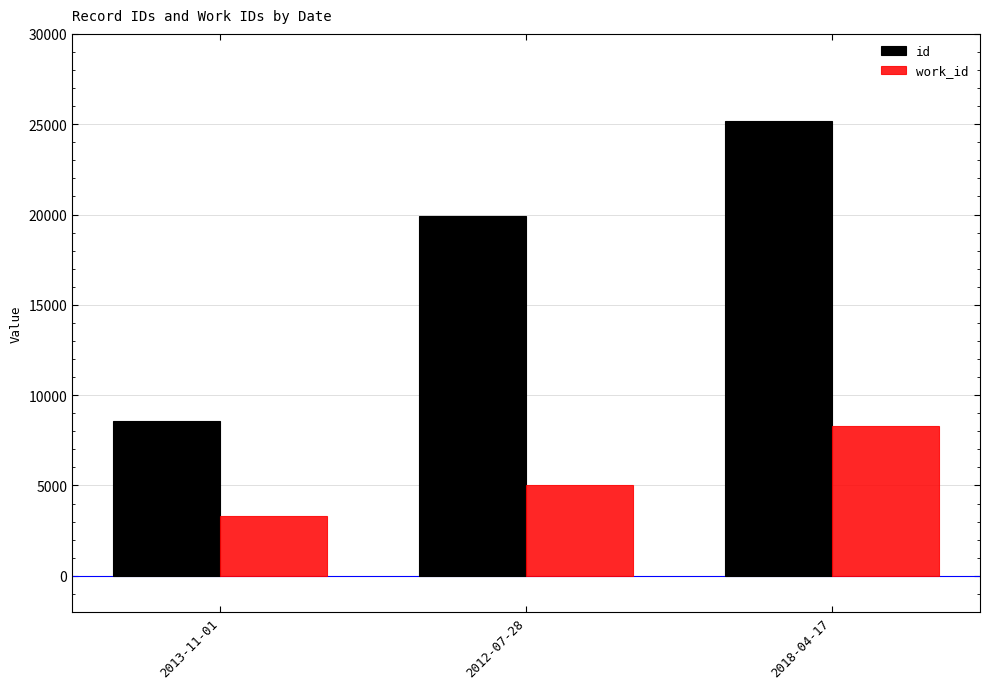

What is the spread (max minus min) of values at 2018-04-17?

16895